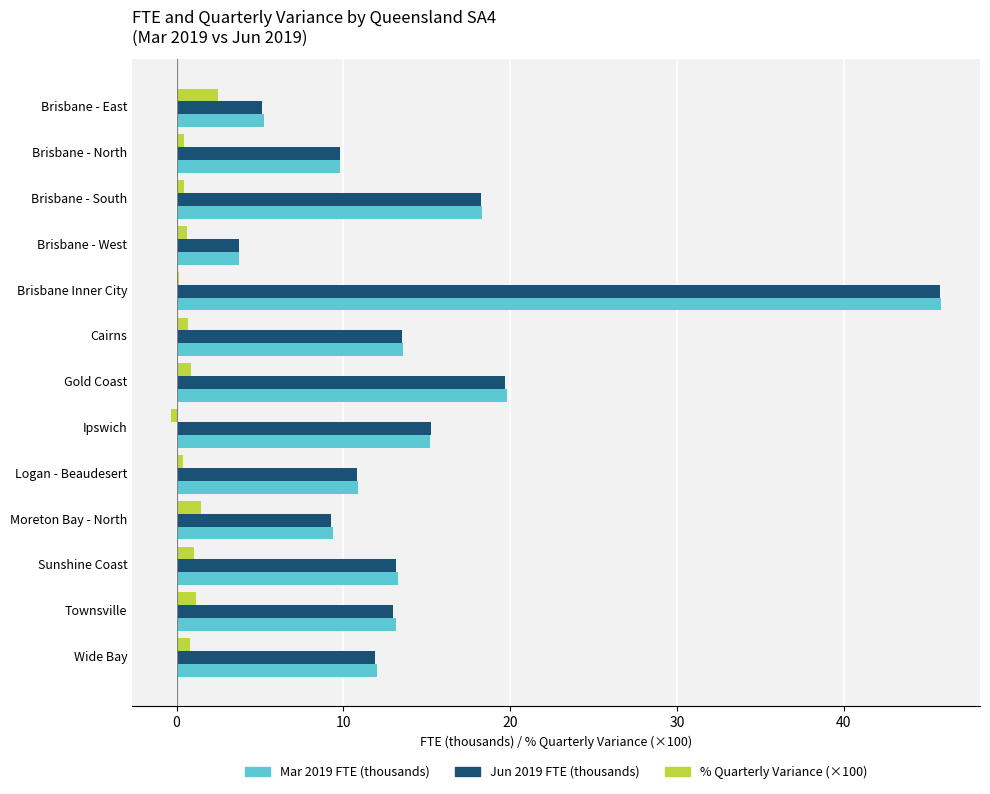

True or false: Jun 2019 FTE (thousands) has a value of 21.4 at Cairns.

False